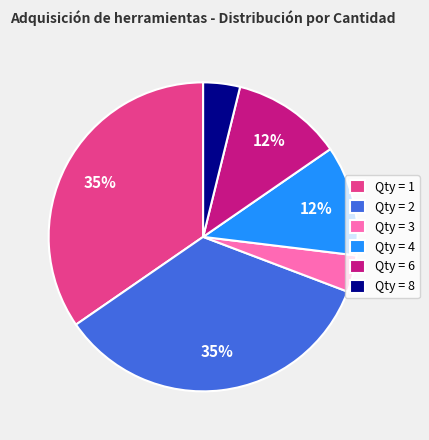

Does any single category account for the majority?

No